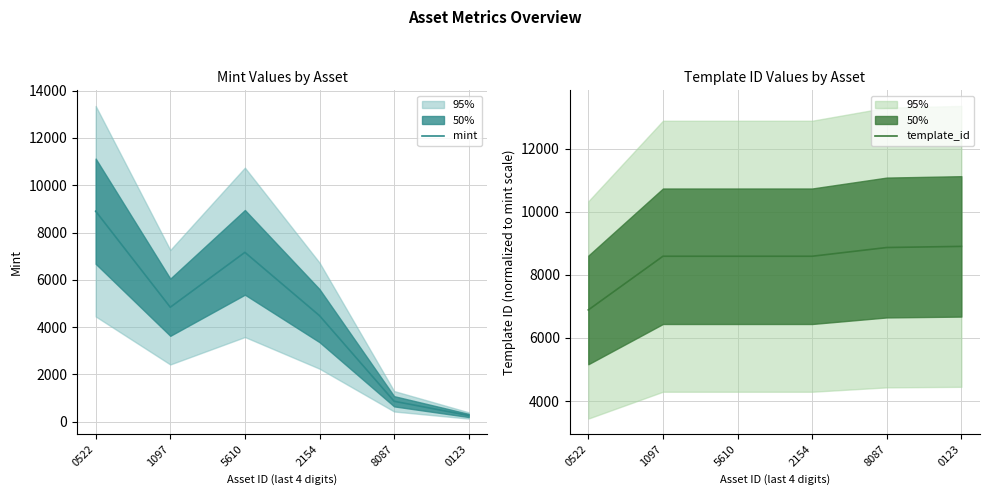

How many times do mint and template_id cross each other?

1